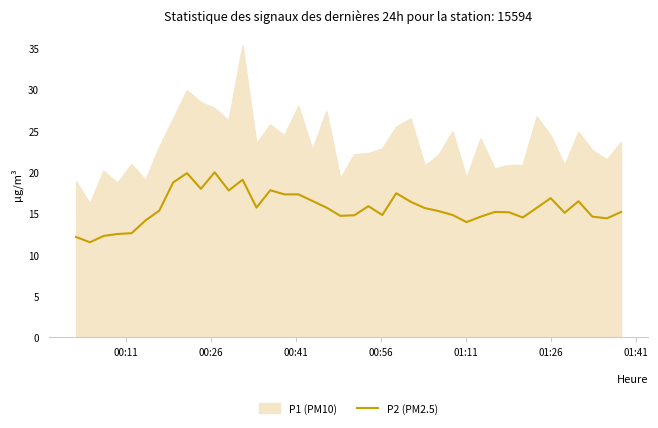

Which series has the largest range (max minus min)?

P1 (PM10)